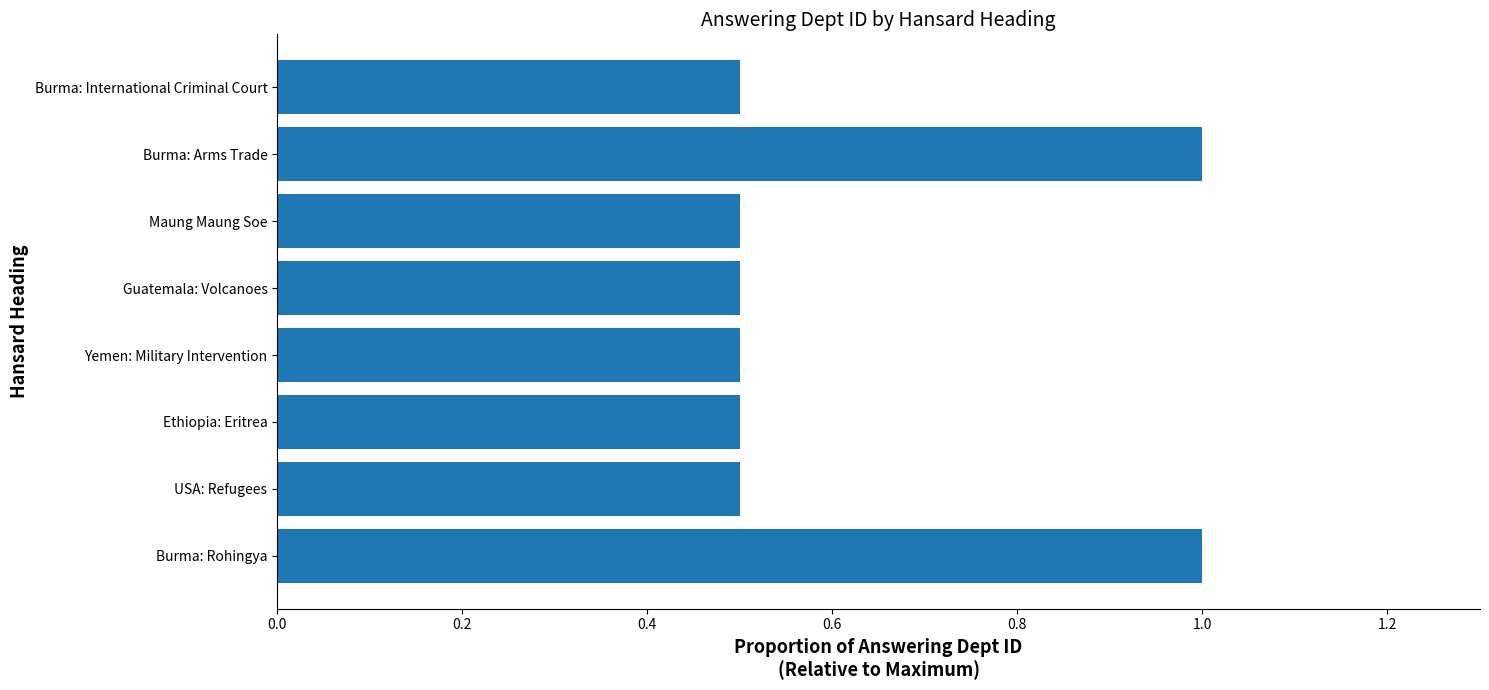

What is the change in value from USA: Refugees to Burma: Arms Trade?

+0.5